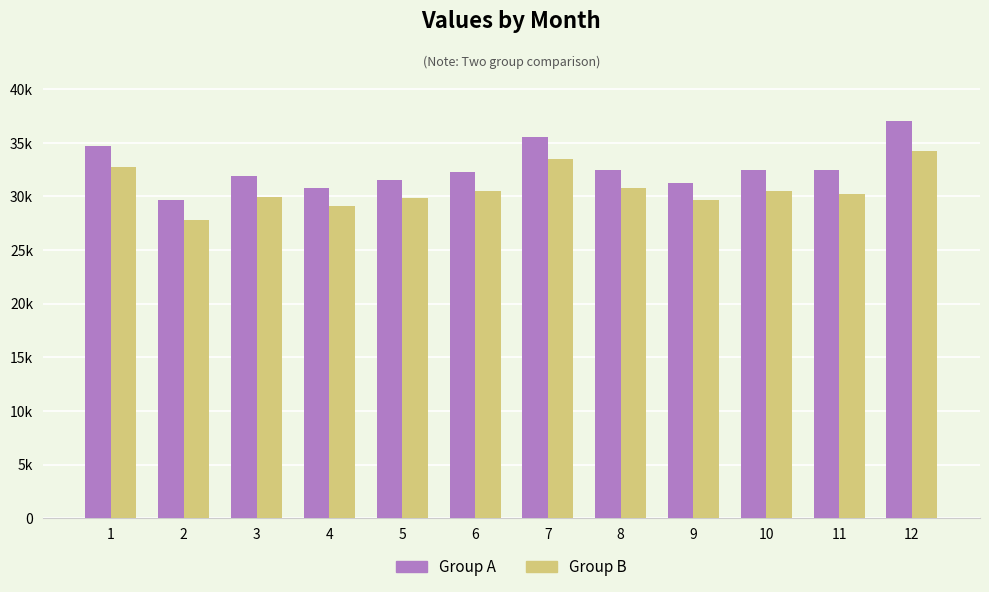

At 1, list the series in order from largest to smallest.

Group A, Group B